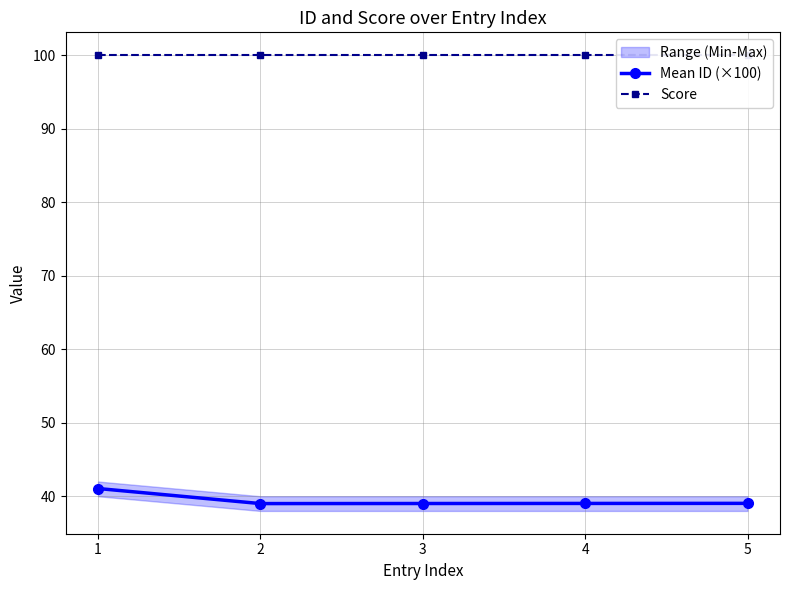

How many interior local valleys does the Mean ID (×100) series have?

1